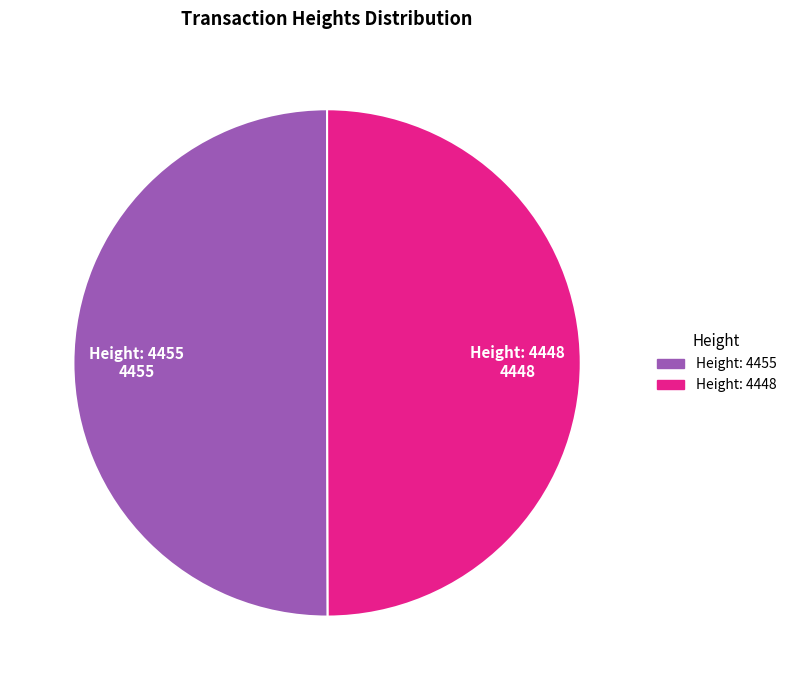

How many slices are in this pie chart?

2